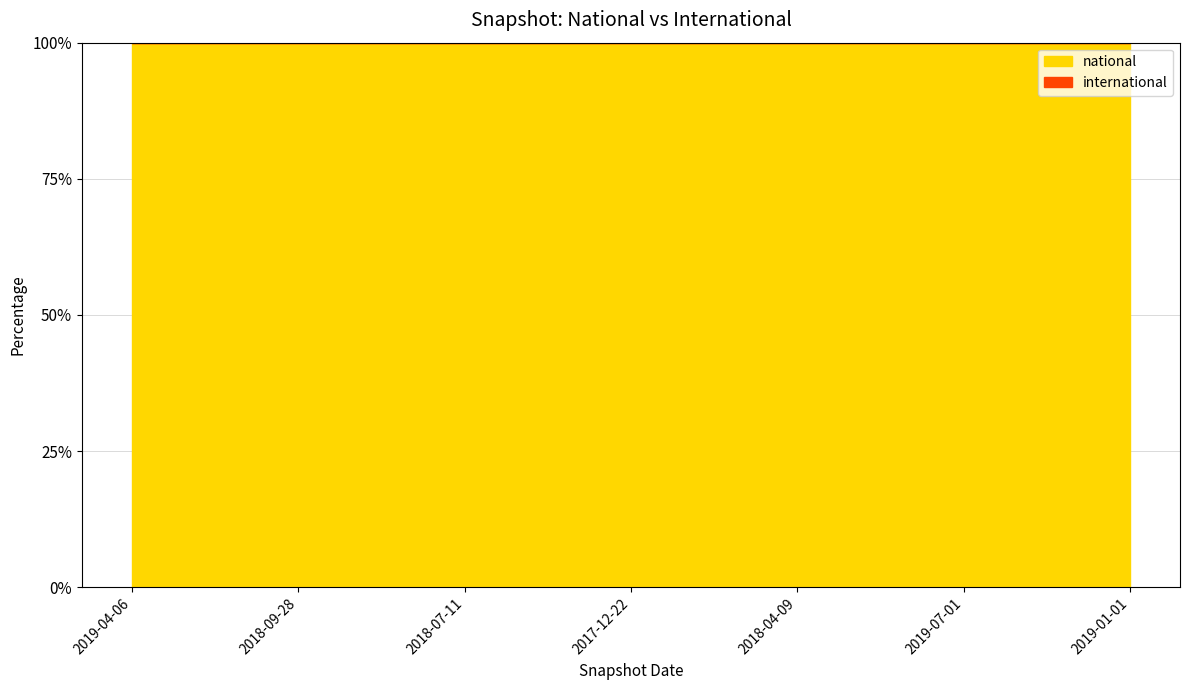

What is the label of the 1st point from the left?

2019-04-06